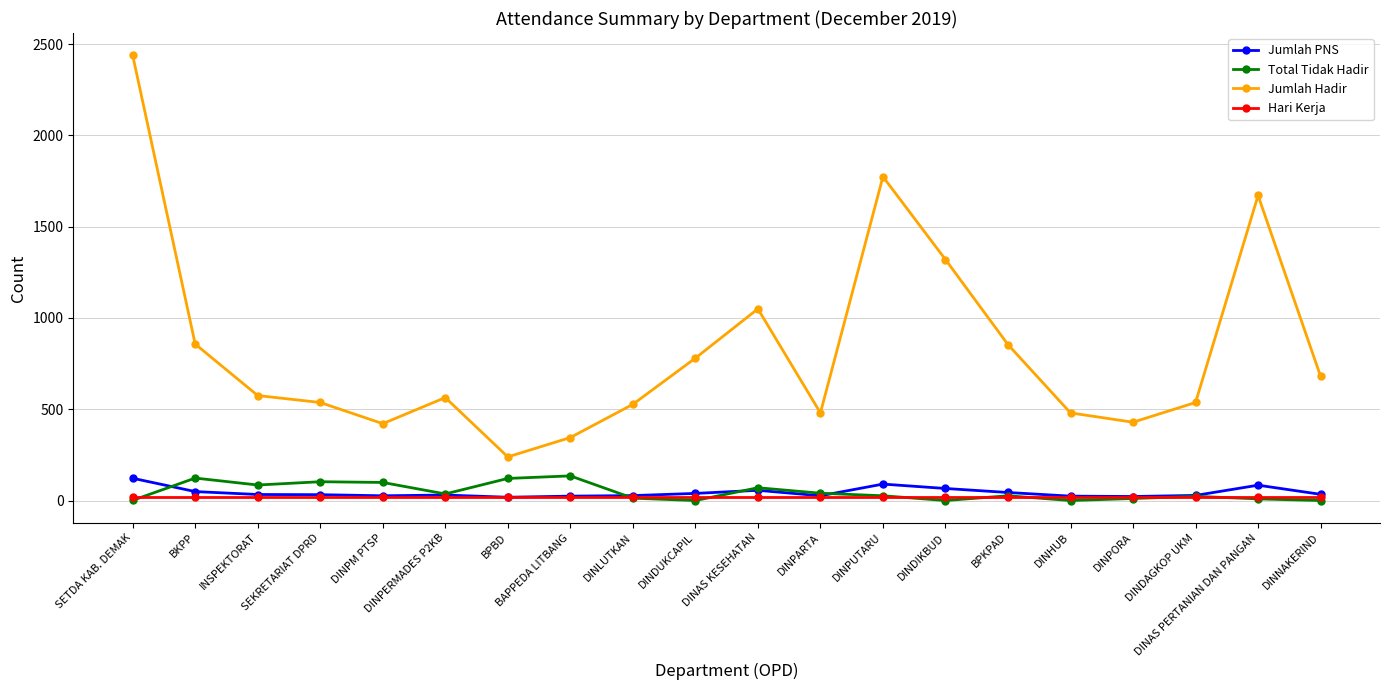

What is the label of the 18th point from the right?

INSPEKTORAT